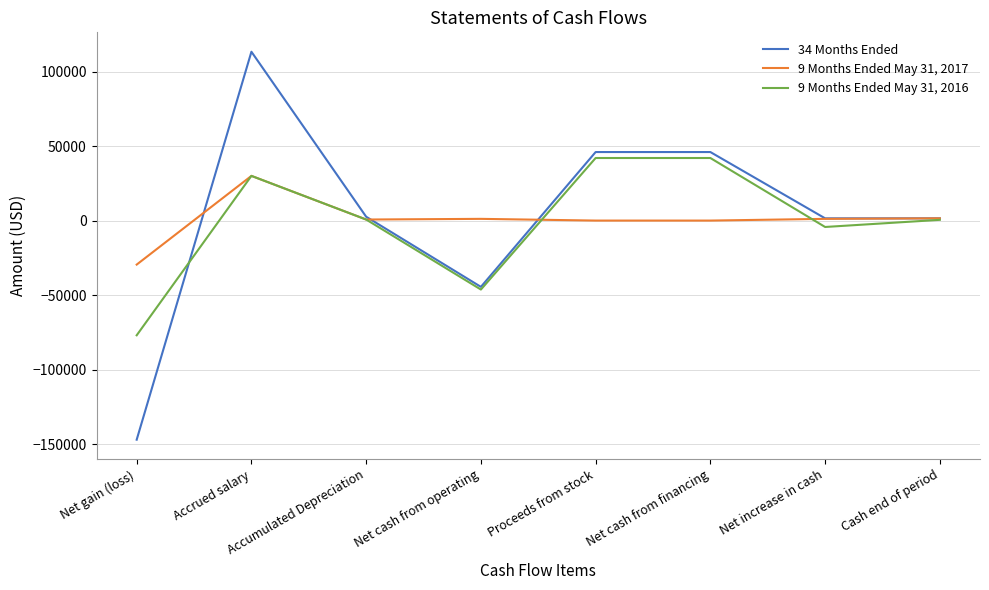

Count the number of categories in the chart.

8